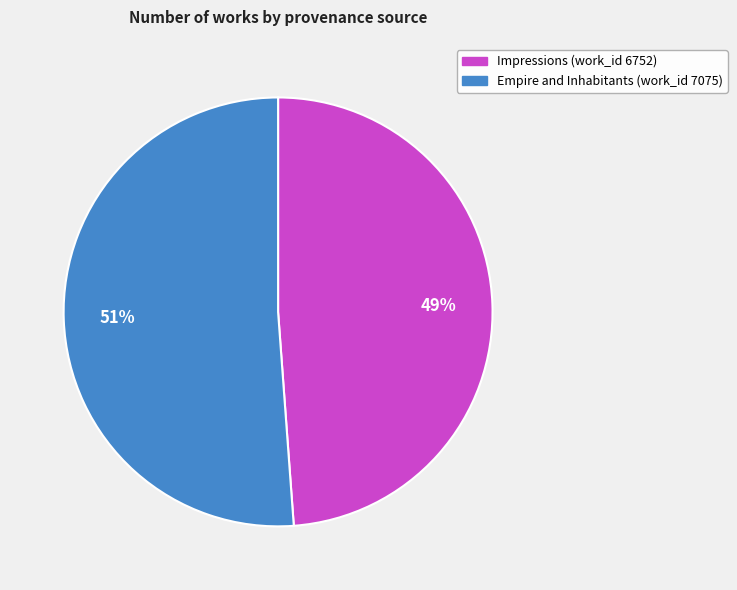

Between Empire and Inhabitants (work_id 7075) and Impressions (work_id 6752), which is larger?

Empire and Inhabitants (work_id 7075)